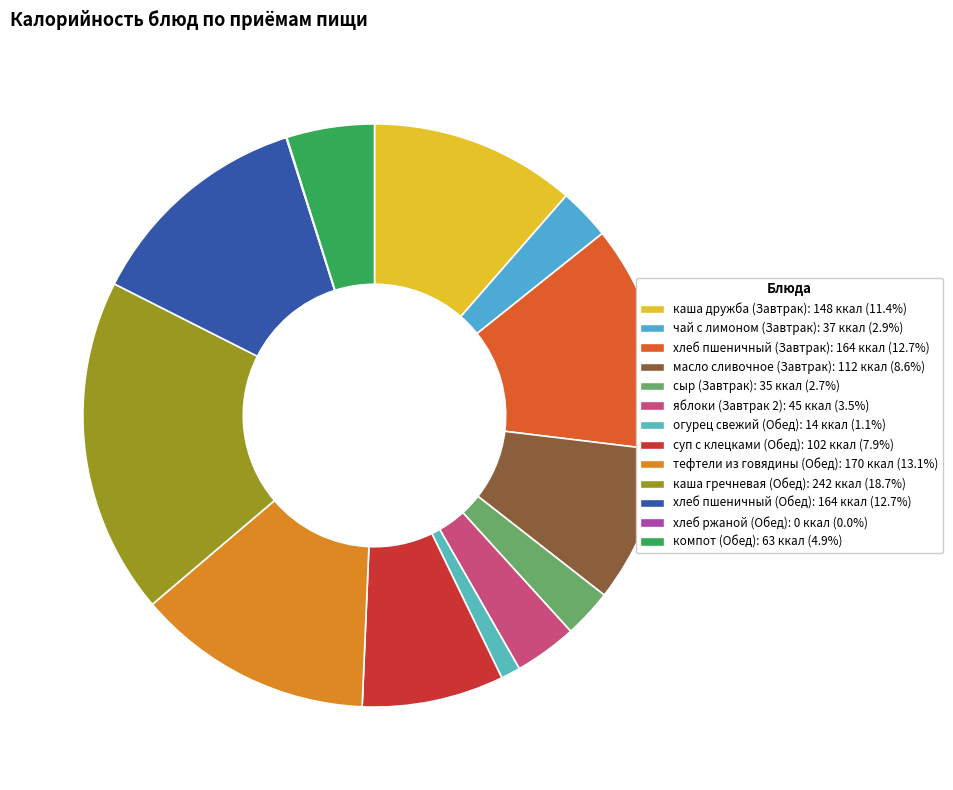

How many slices are in this pie chart?

13